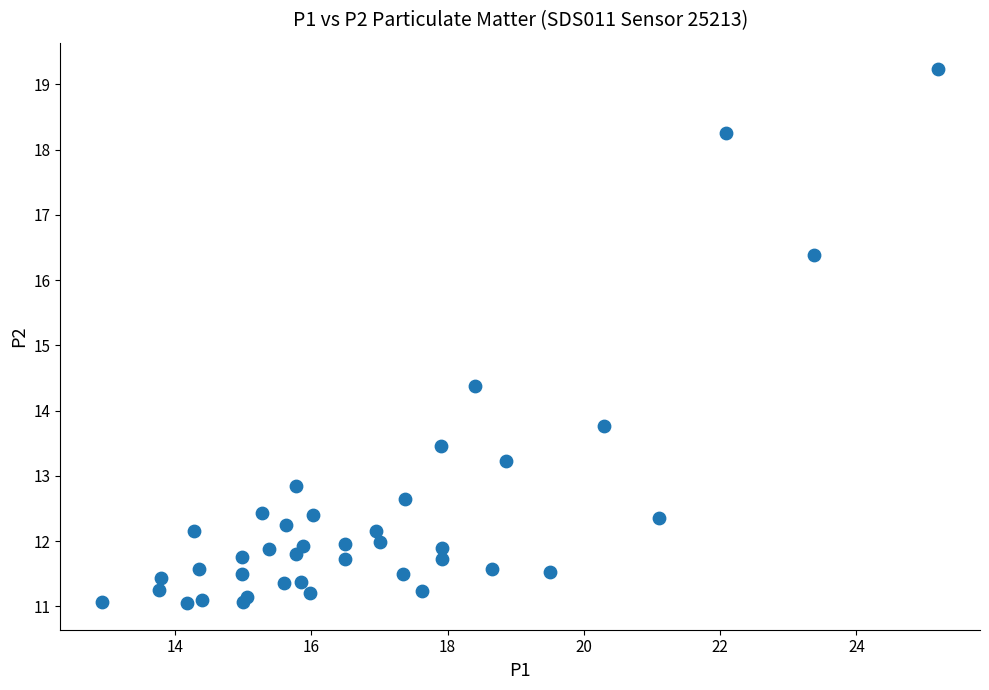

What Y value in the scatter plot is closest to 15?

14.4